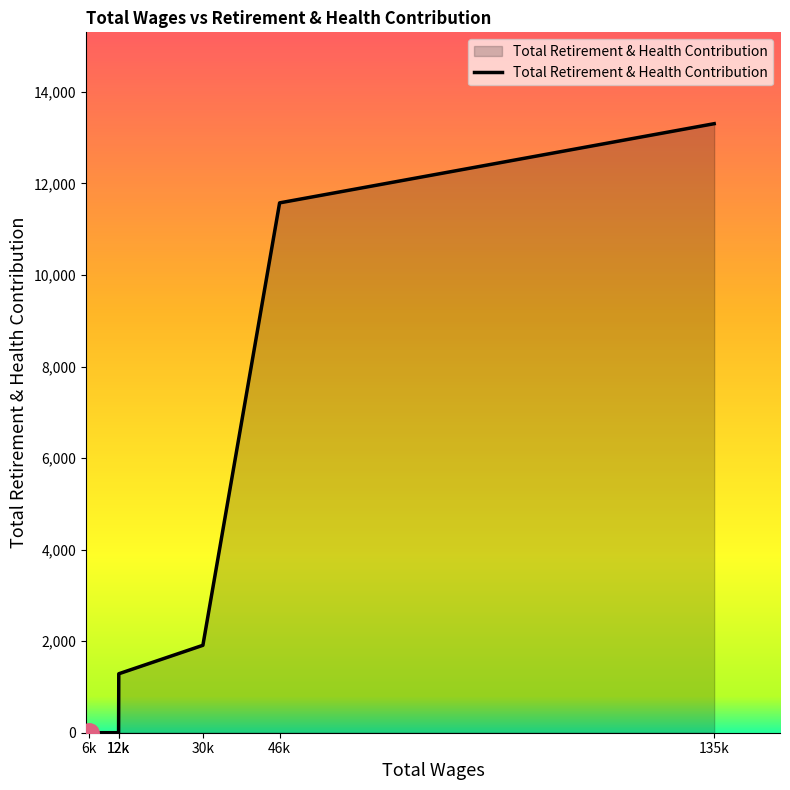

Does the chart have visible grid lines?

No